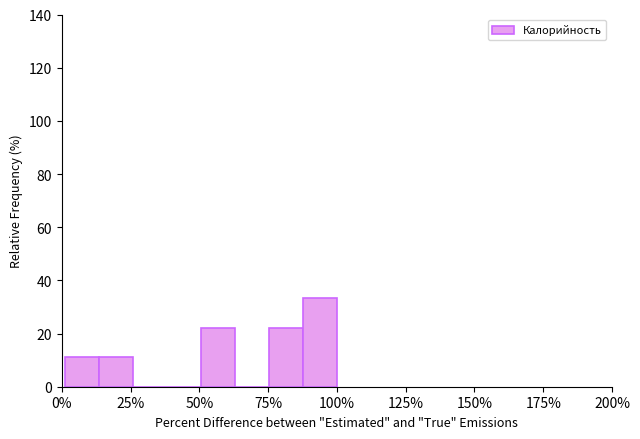

Read against the x-axis, roughly where is the centre of the tallest bar?

95